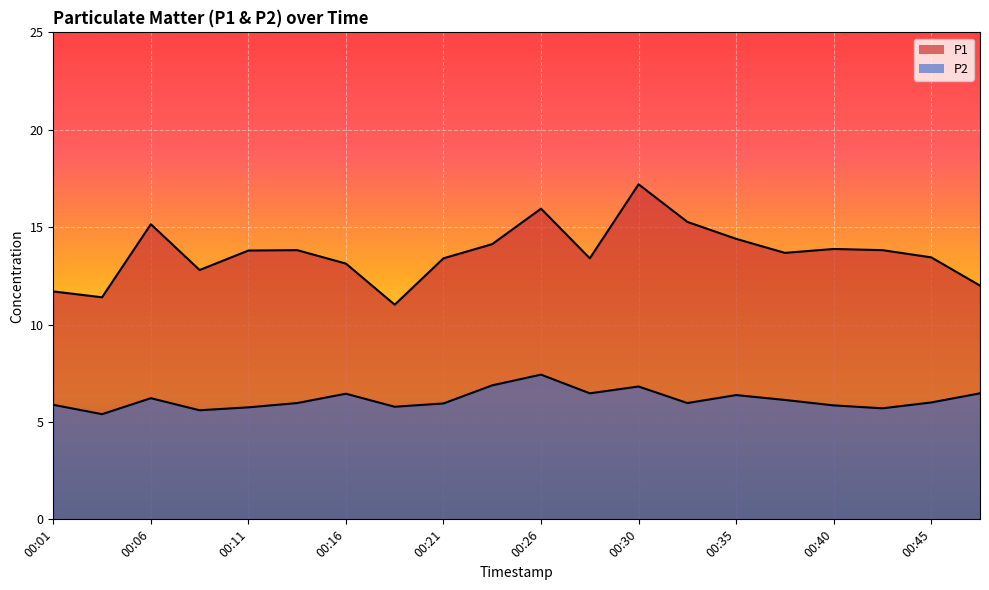

The value of P2 at 00:35 is 4.2. True or false?

False